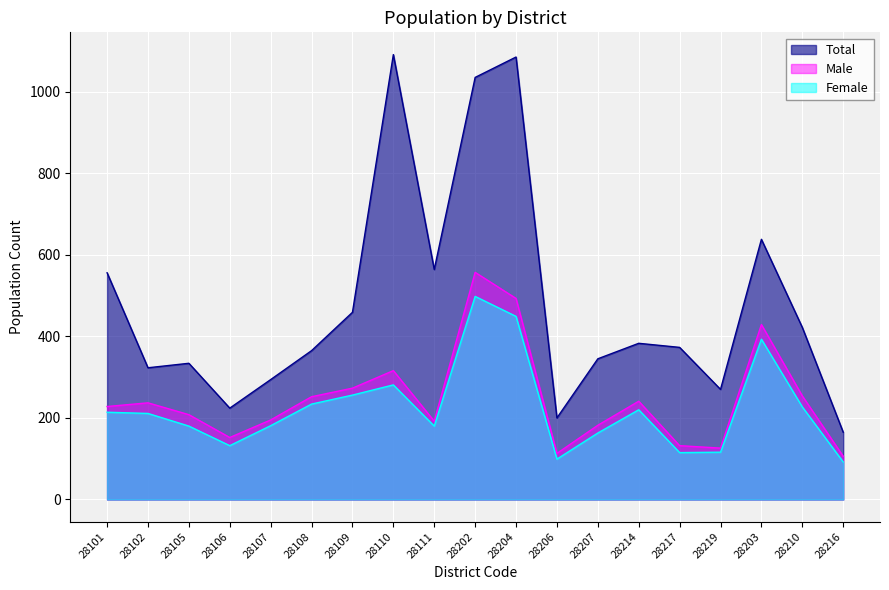

True or false: Female and Male intersect in this chart.

False